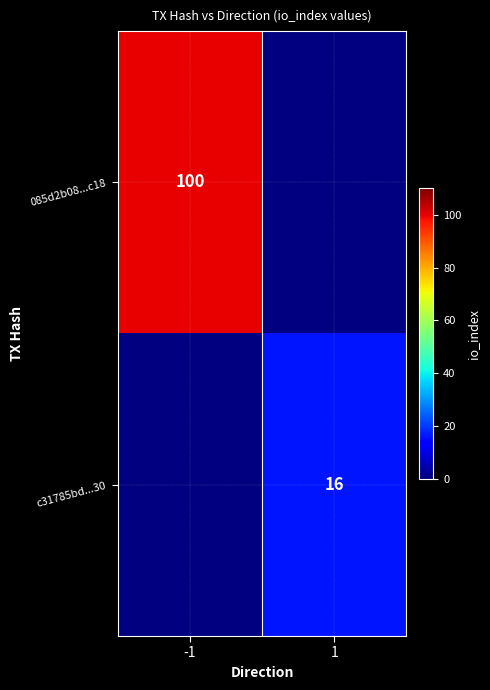

At how many categories does at least one series exceed 50?

1